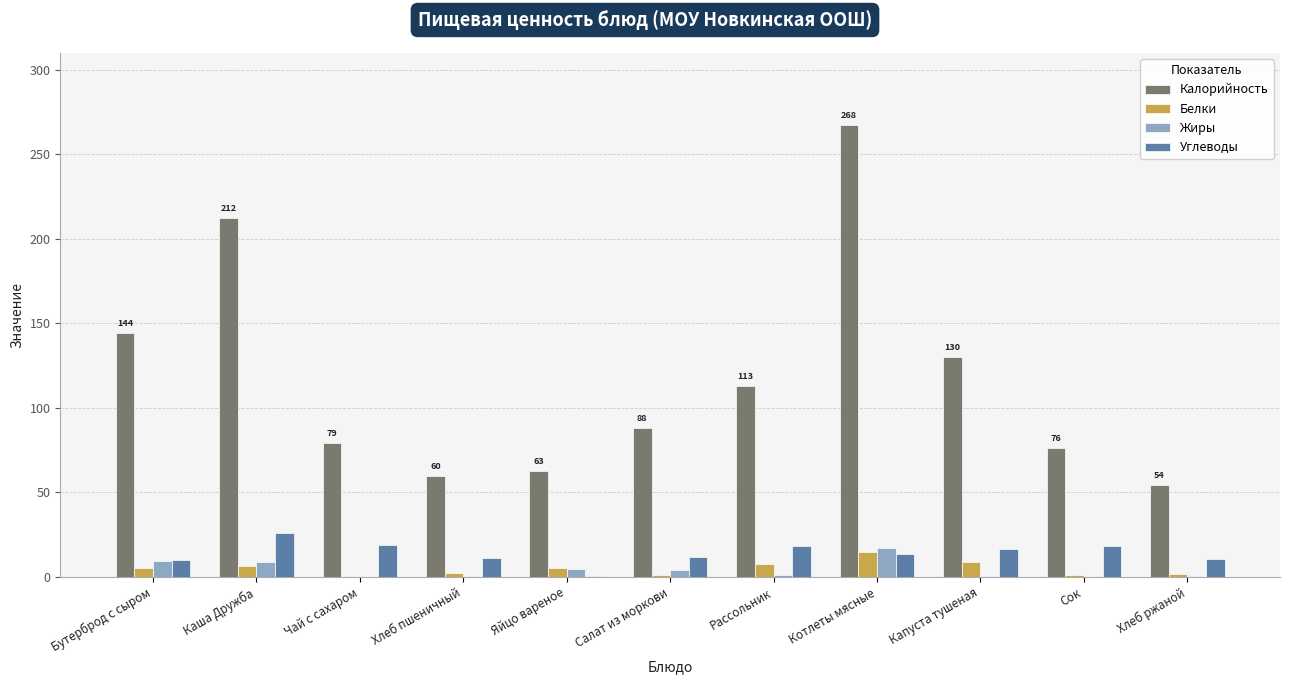

What is the maximum value shown in the chart?

267.5